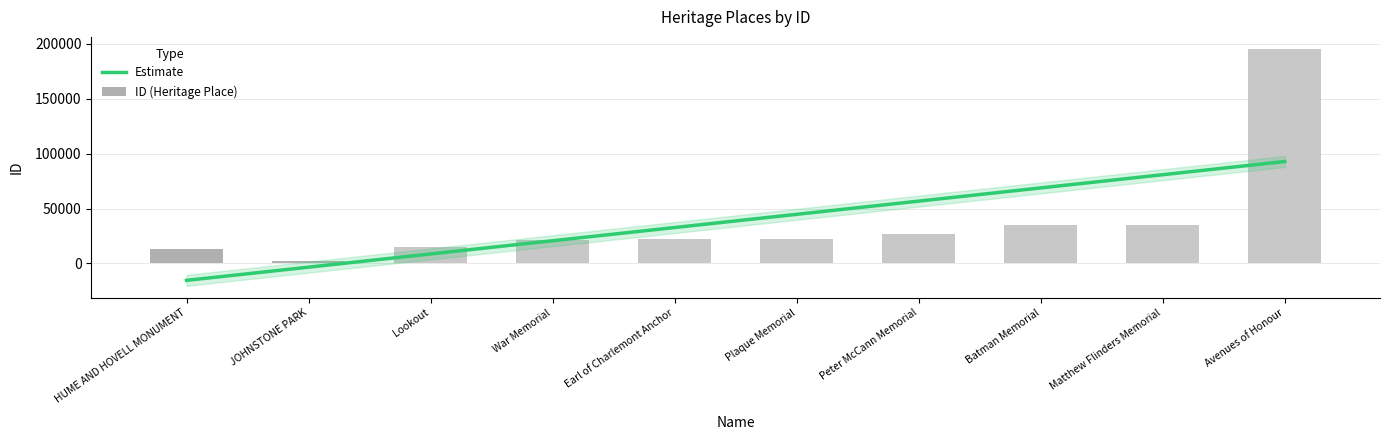

Where is the data nearest to the value 98670?

Matthew Flinders Memorial